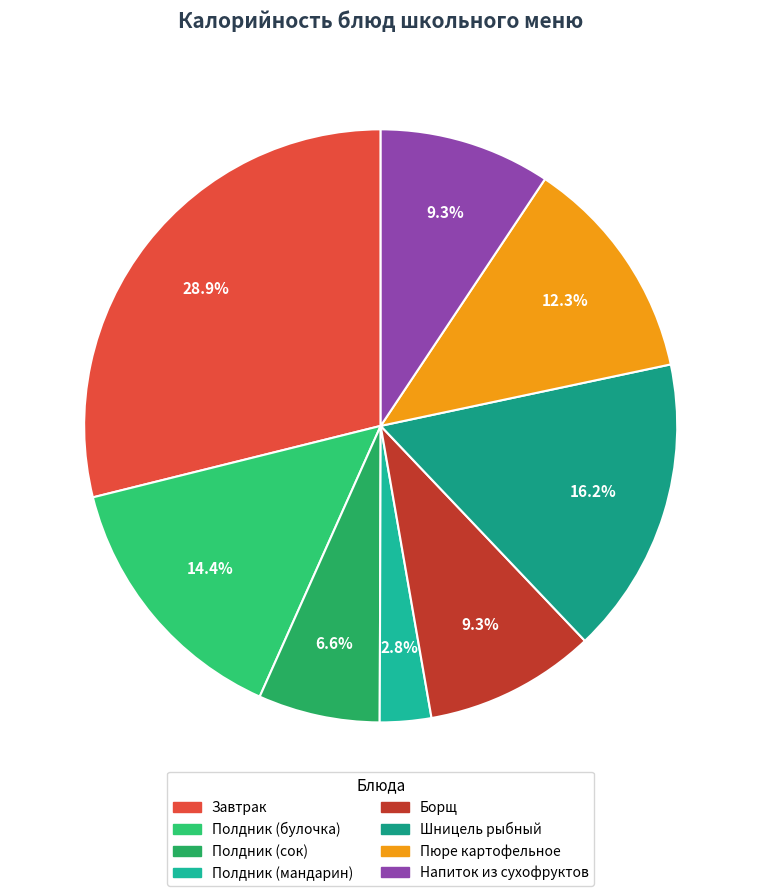

Is it true that Полдник (сок) is 20% of the pie?

False